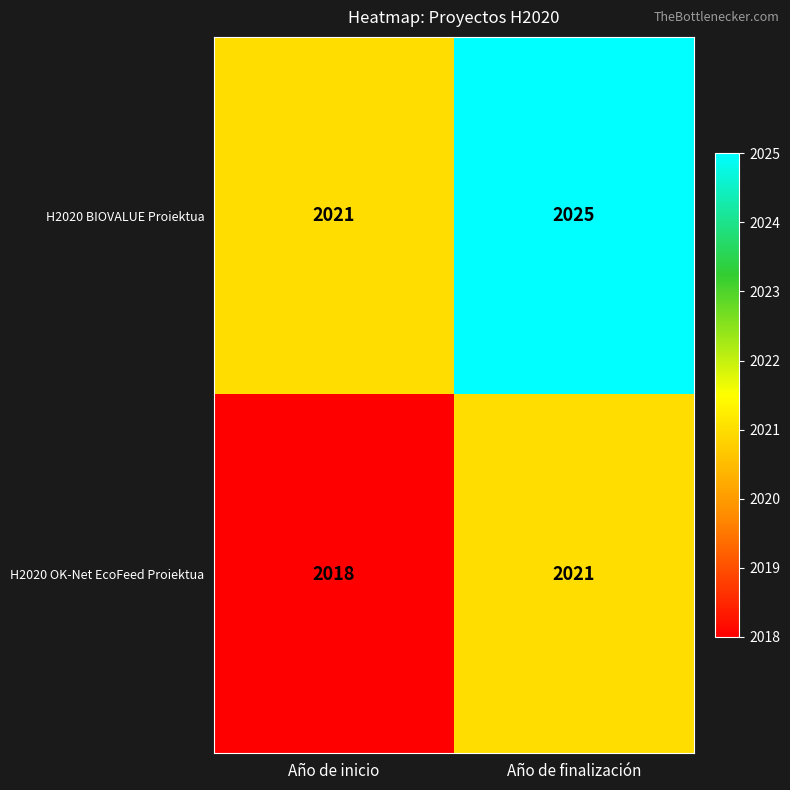

Reading left to right, transcribe all the data shown in this chart.

H2020 BIOVALUE Proiektua: 2021	2025
H2020 OK-Net EcoFeed Proiektua: 2018	2021